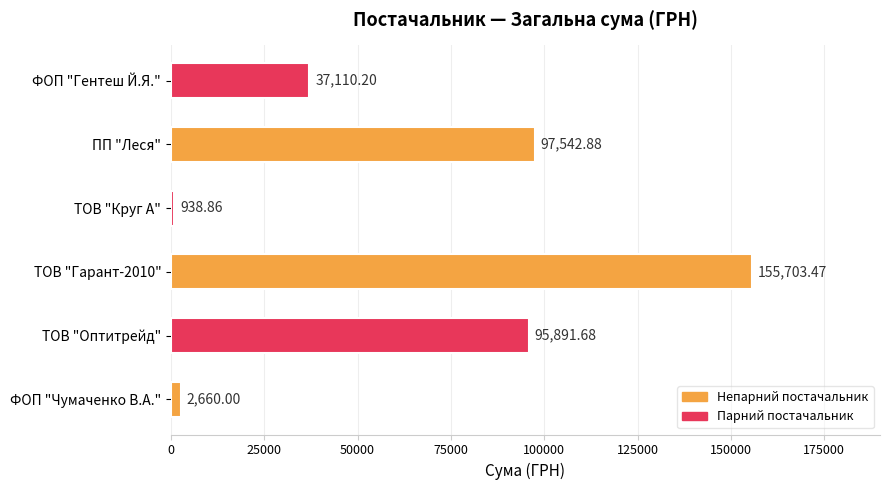

What is the difference between the maximum and minimum values?

154764.6